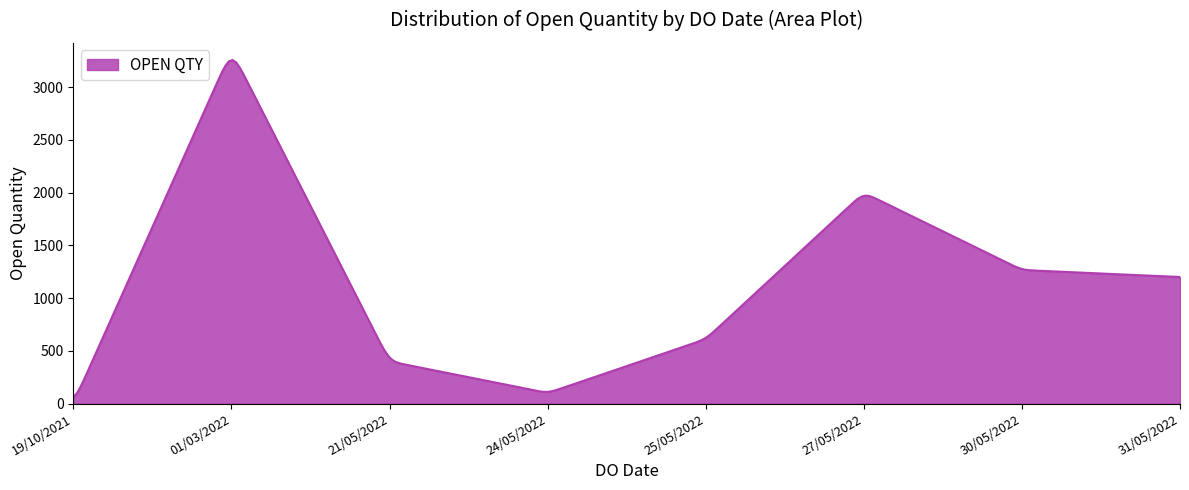

What is the difference between the maximum and minimum values?

3195.5